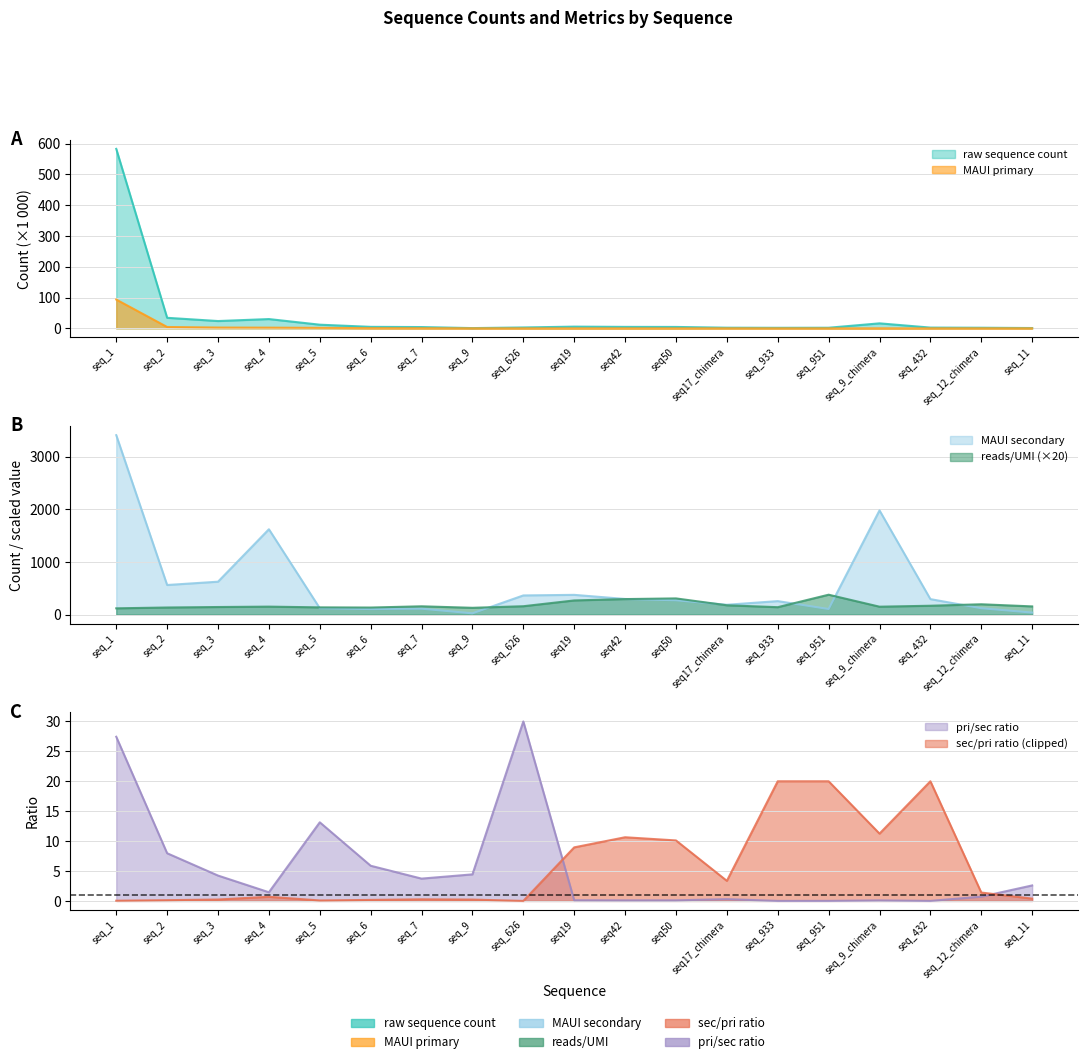

Which series changed the most between seq_7 and seq_951?

reads/UMI